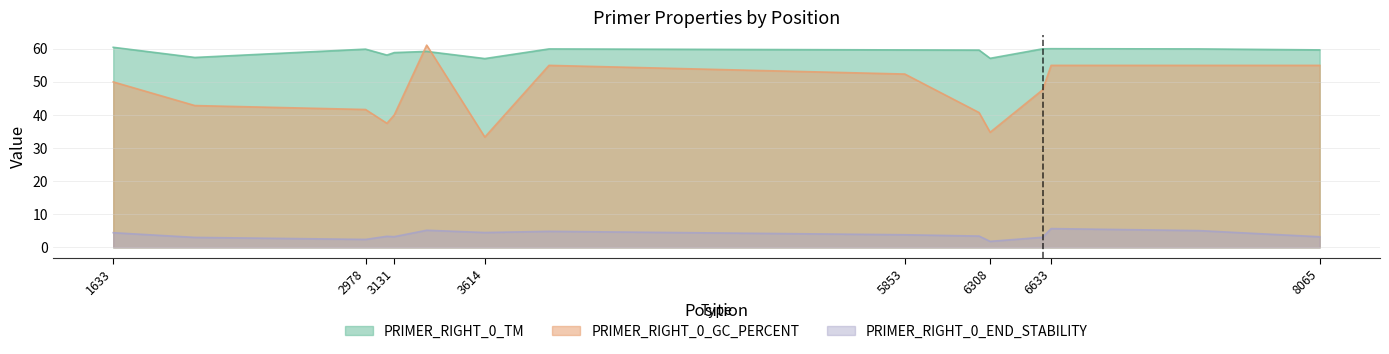

Rank the series by their average value, from lowest to highest.

PRIMER_RIGHT_0_END_STABILITY, PRIMER_RIGHT_0_GC_PERCENT, PRIMER_RIGHT_0_TM